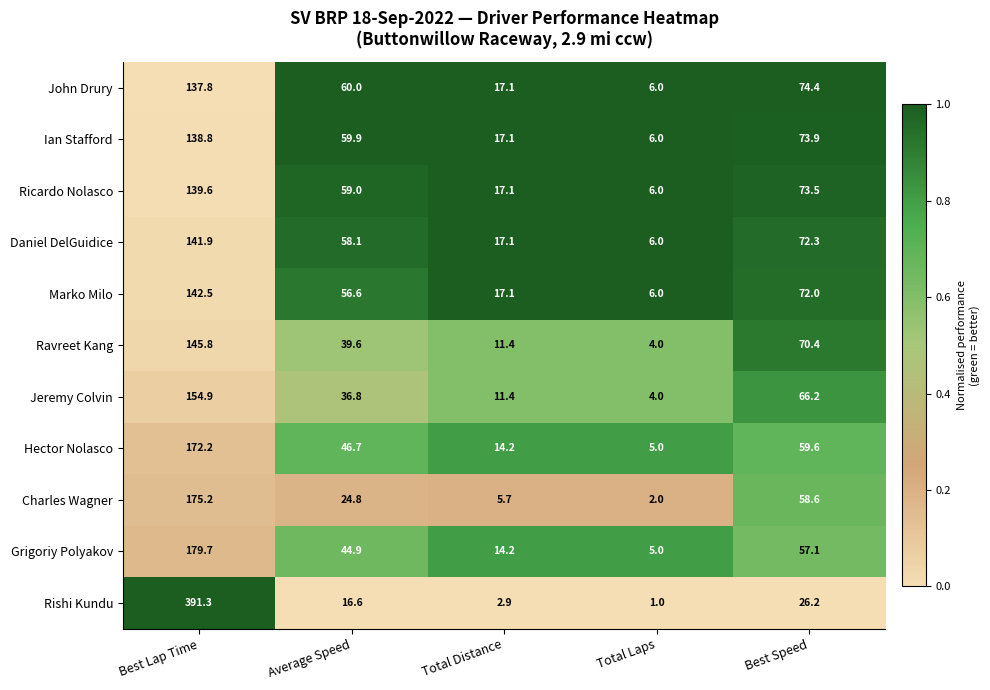

The value of Daniel DelGuidice at Total Distance is 17.1. True or false?

True